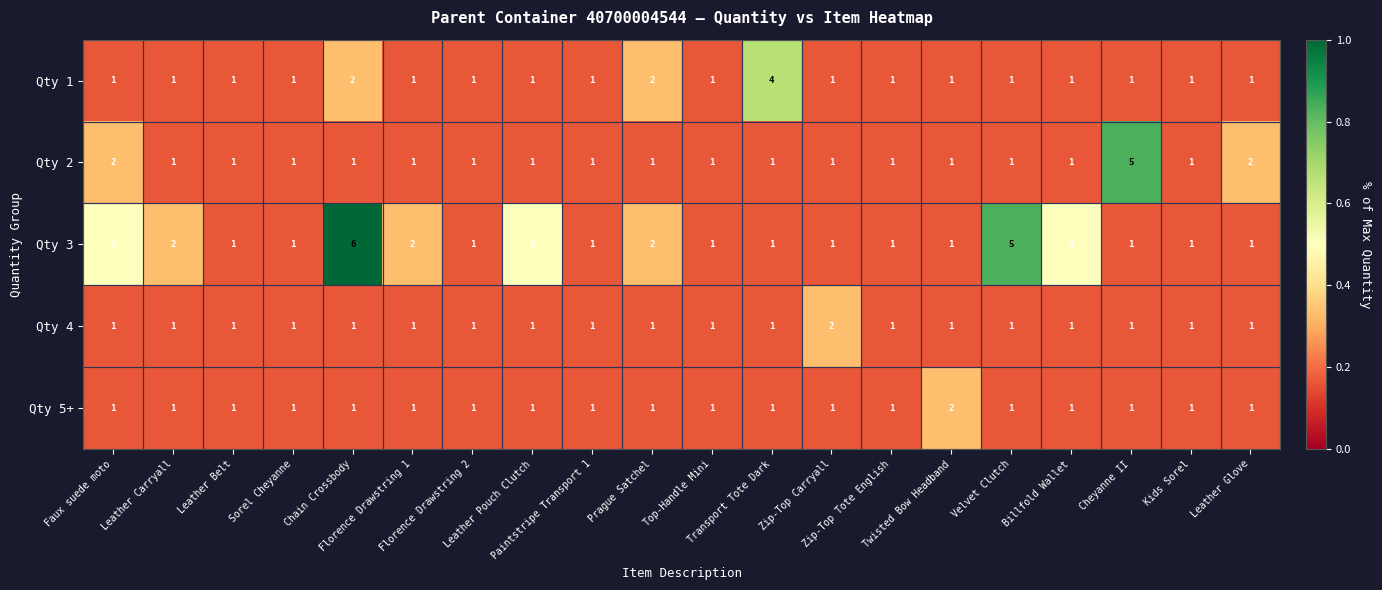

Which series changed the most between Chain Crossbody and Leather Glove?

Qty 3